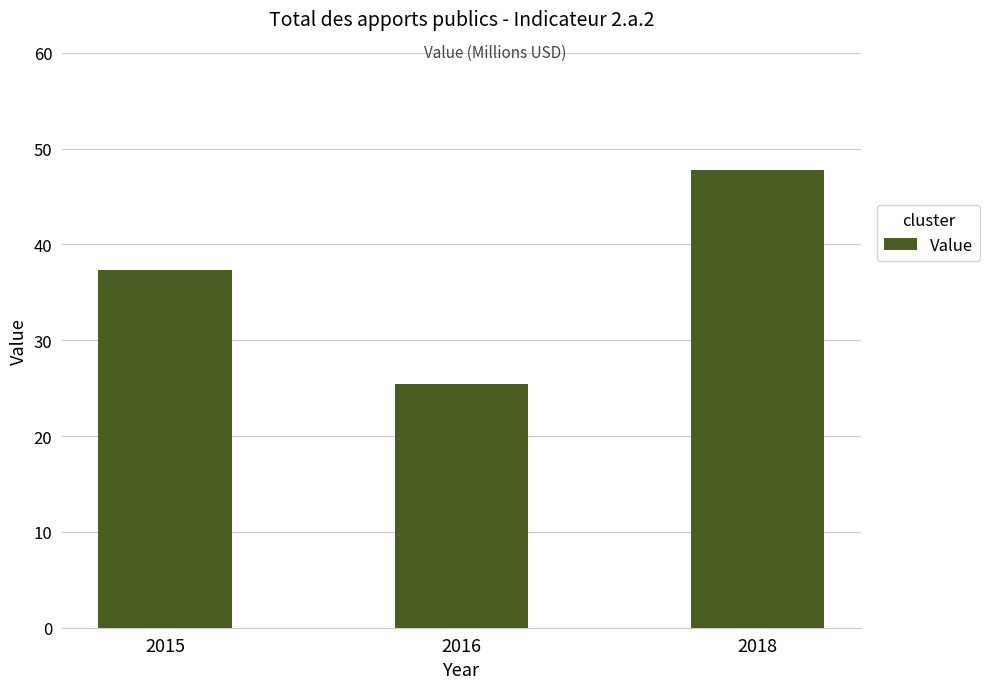

Reading left to right, what are all the values shown in this chart?

37.3	25.4	47.8